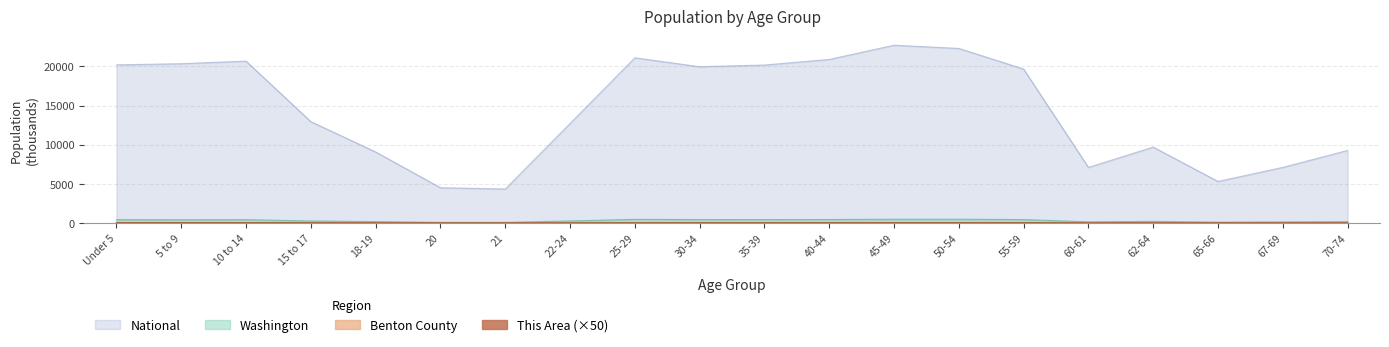

At which label is Benton County closest to 7?

22-24